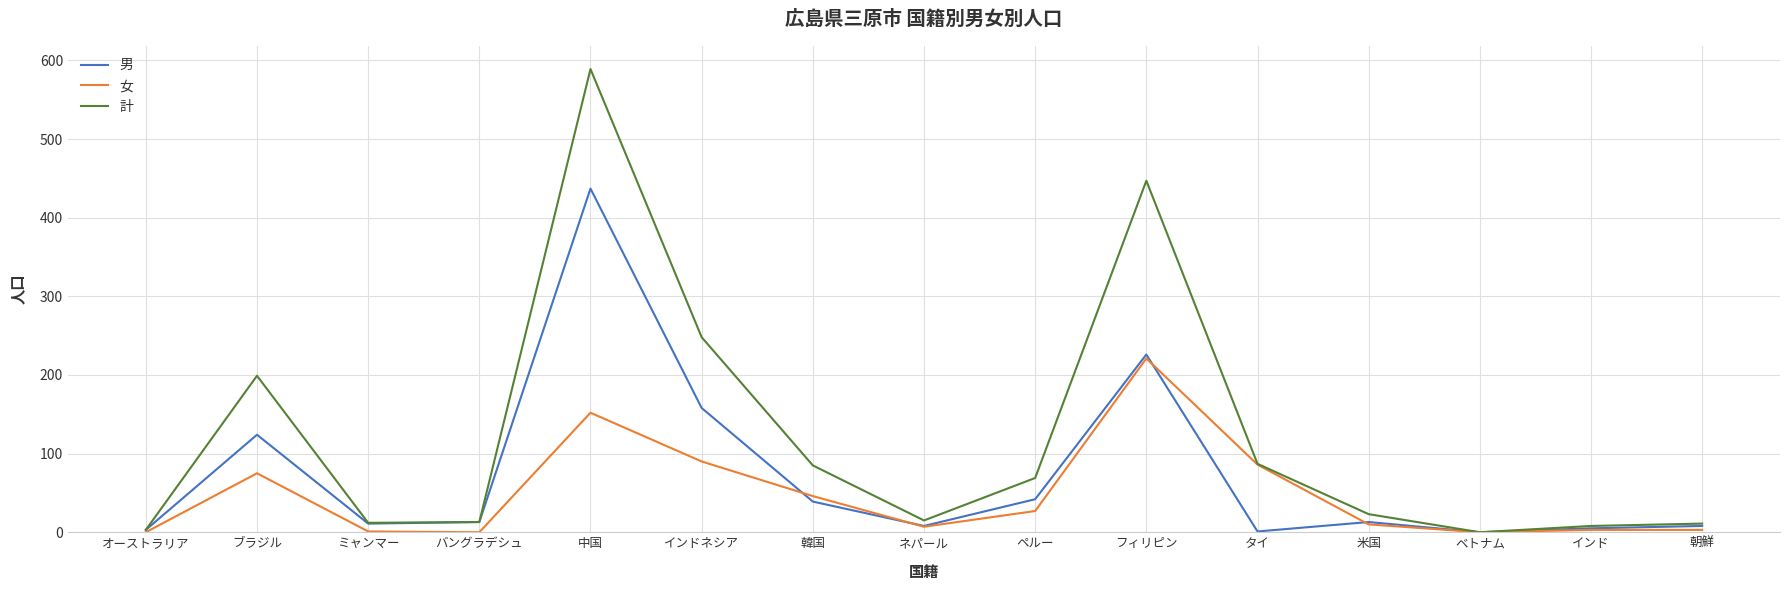

Which series changed the most between ペルー and 朝鮮?

計